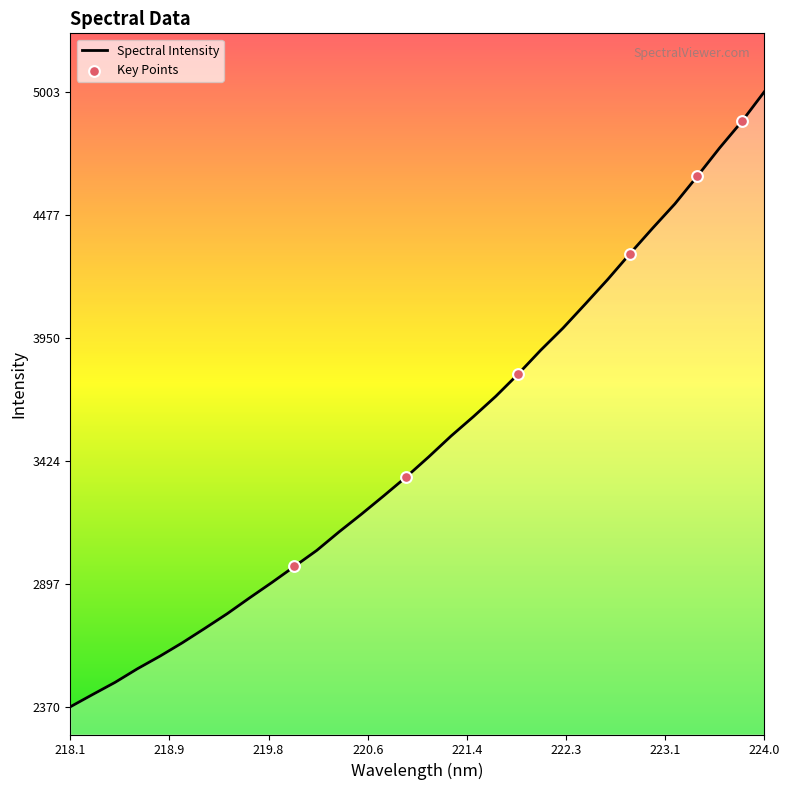

What is the difference between the maximum and minimum values?

2633.2